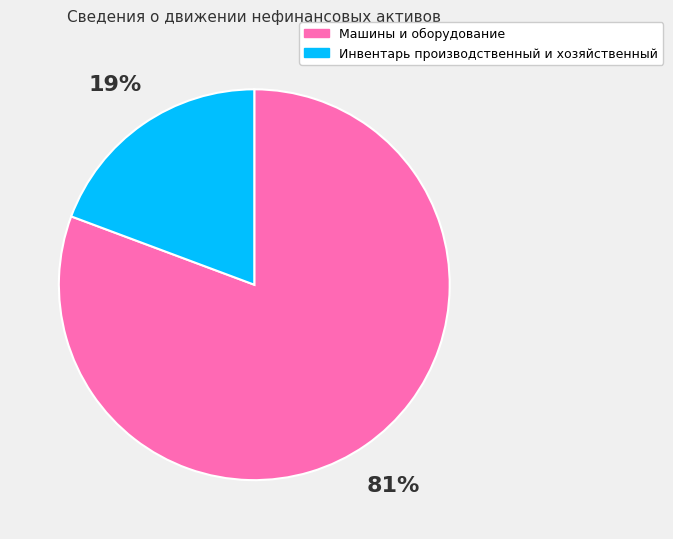

To the nearest percent, what percentage of the pie is Машины и оборудование?

81%